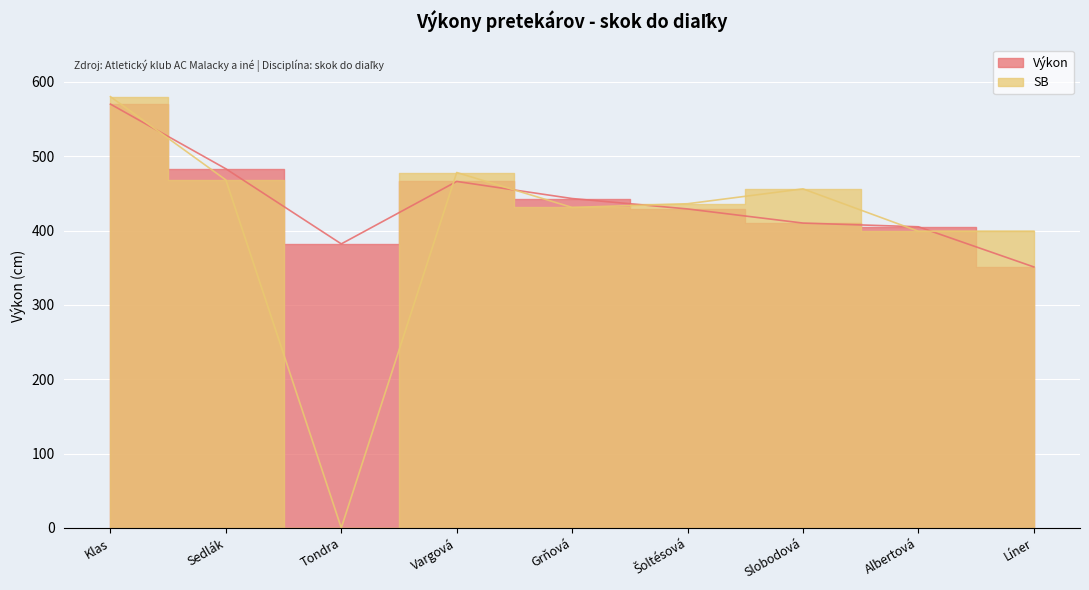

What is the maximum value for Výkon?

570